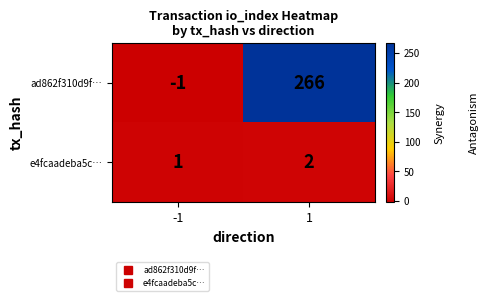

Reading left to right, list all the values displayed in this chart.

ad862f310d9f…: -1=-1	1=266
e4fcaadeba5c…: -1=1	1=2